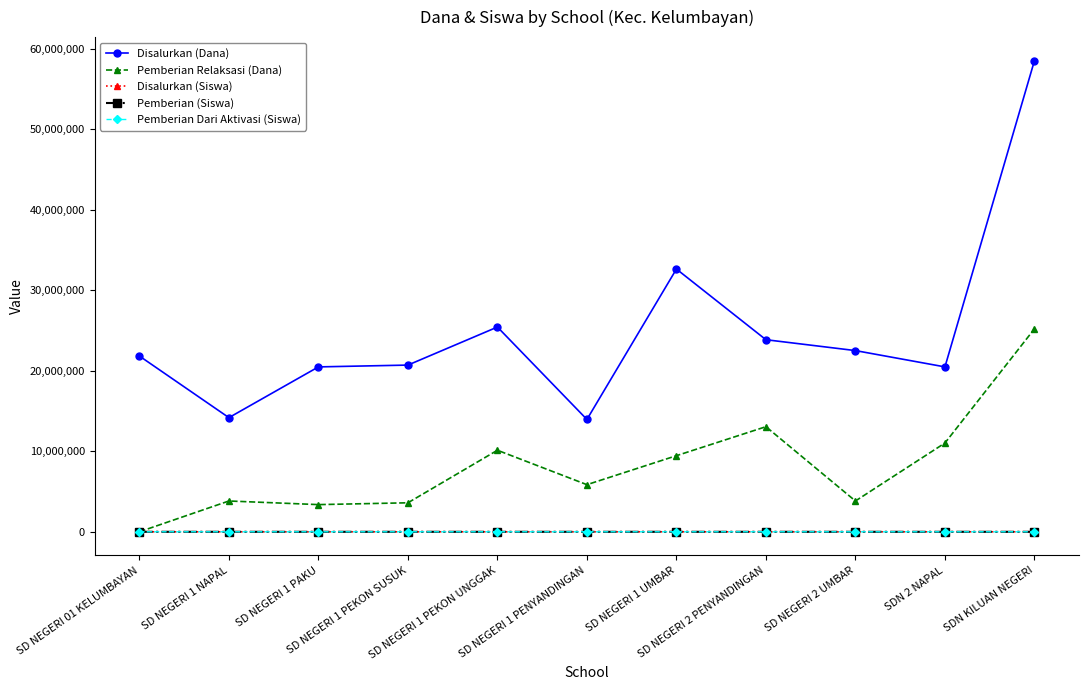

What is the minimum value for Disalurkan (Dana)?

13950000